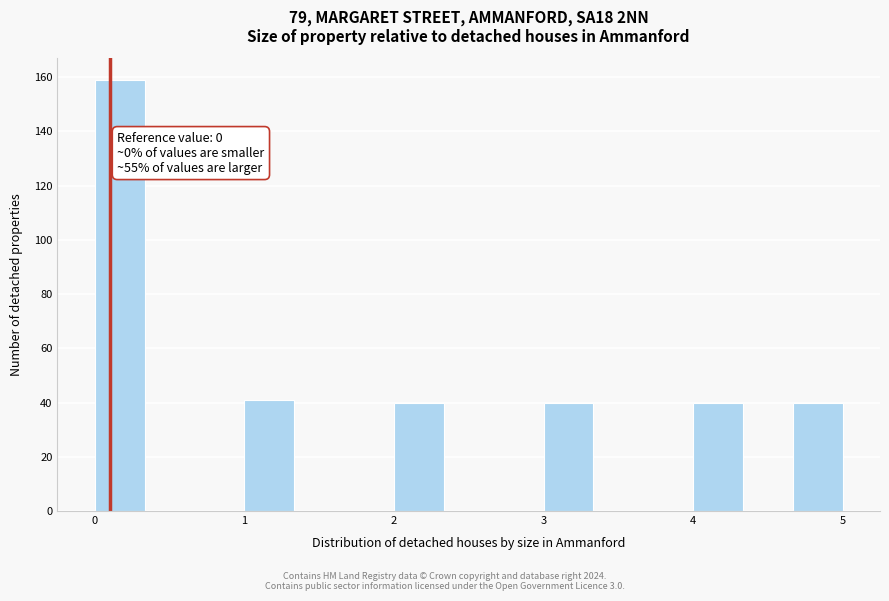

Read against the x-axis, roughly where is the centre of the tallest bar?

0.2